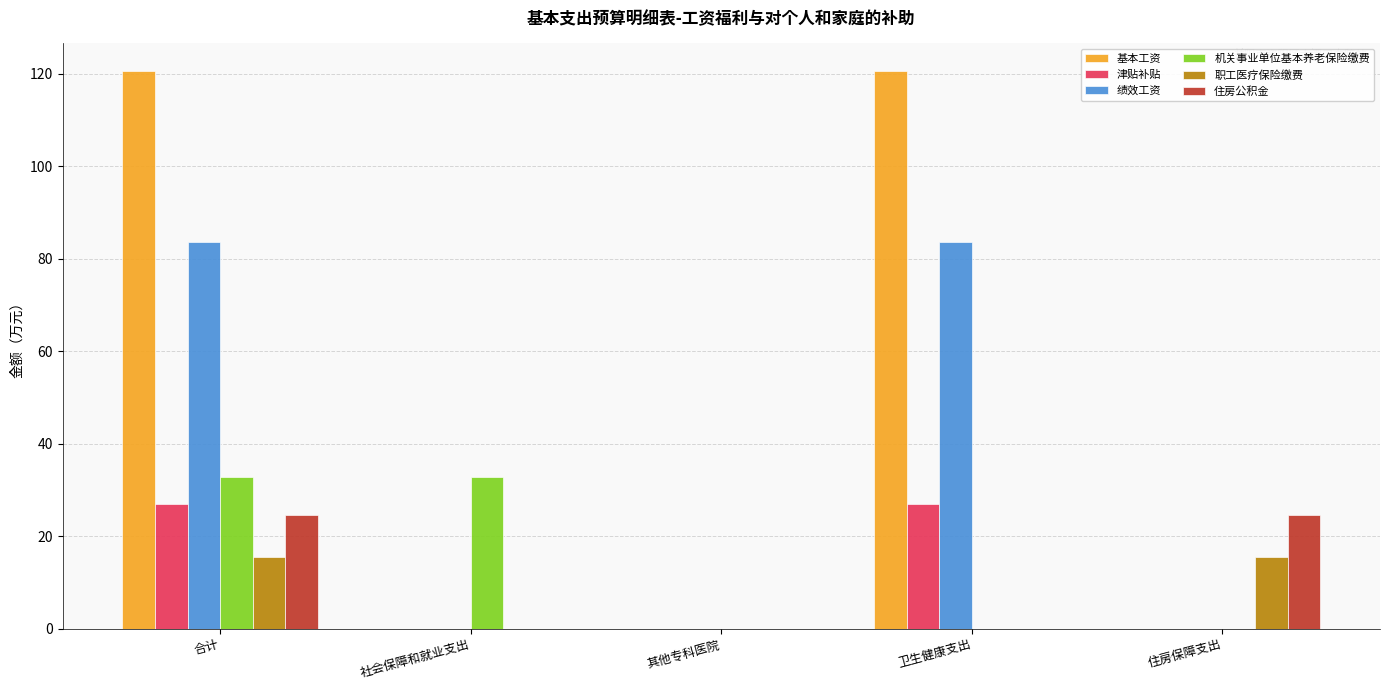

The 住房公积金 series shows -17.1 at 其他专科医院. True or false?

False